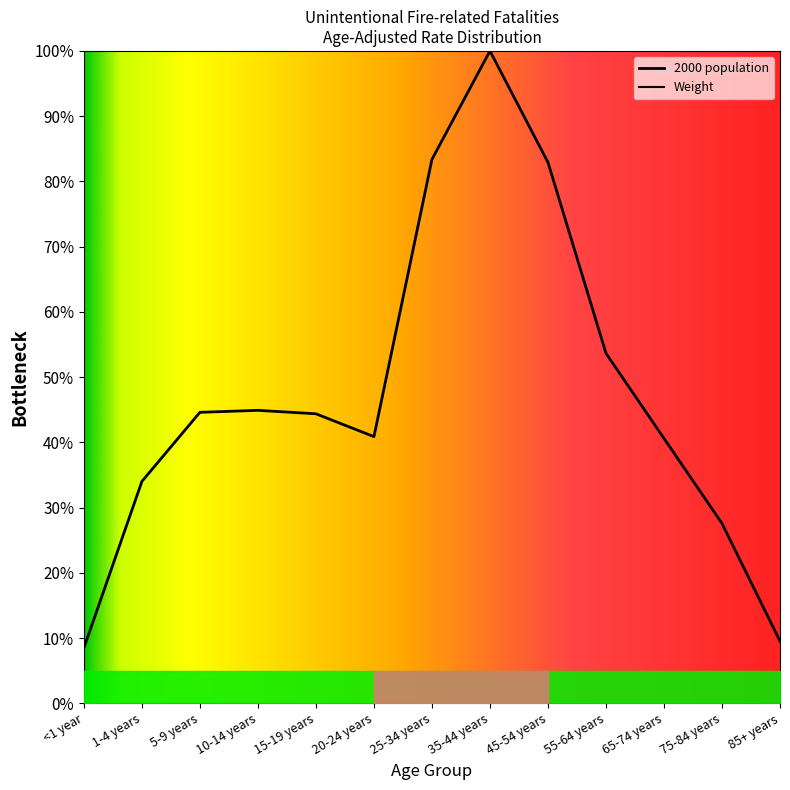

Which category has the highest value in the 2000 population series?

35-44 years